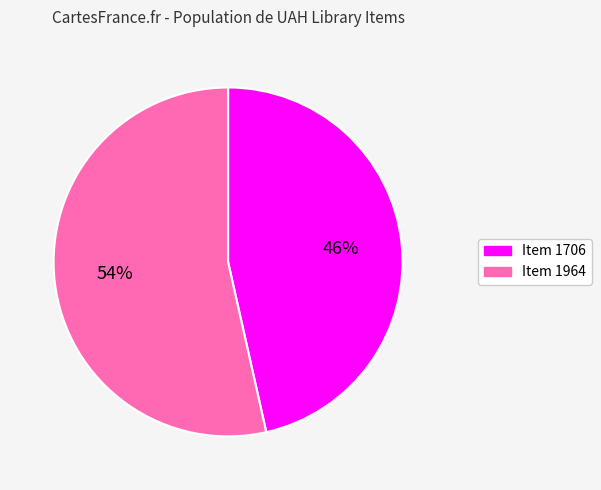

To the nearest percent, what percentage of the pie is Item 1964?

54%